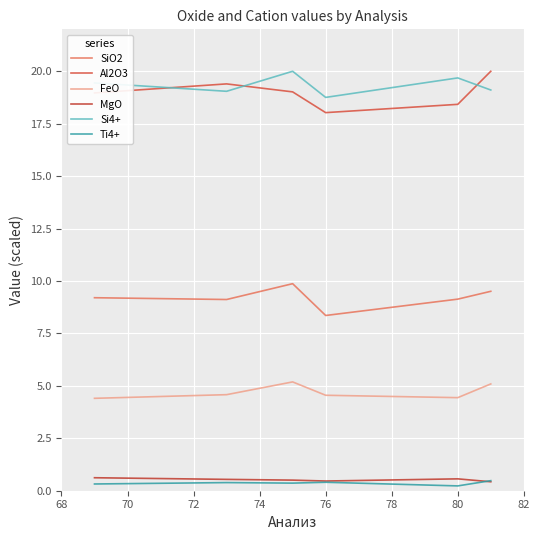

True or false: MgO and Si4+ intersect in this chart.

False